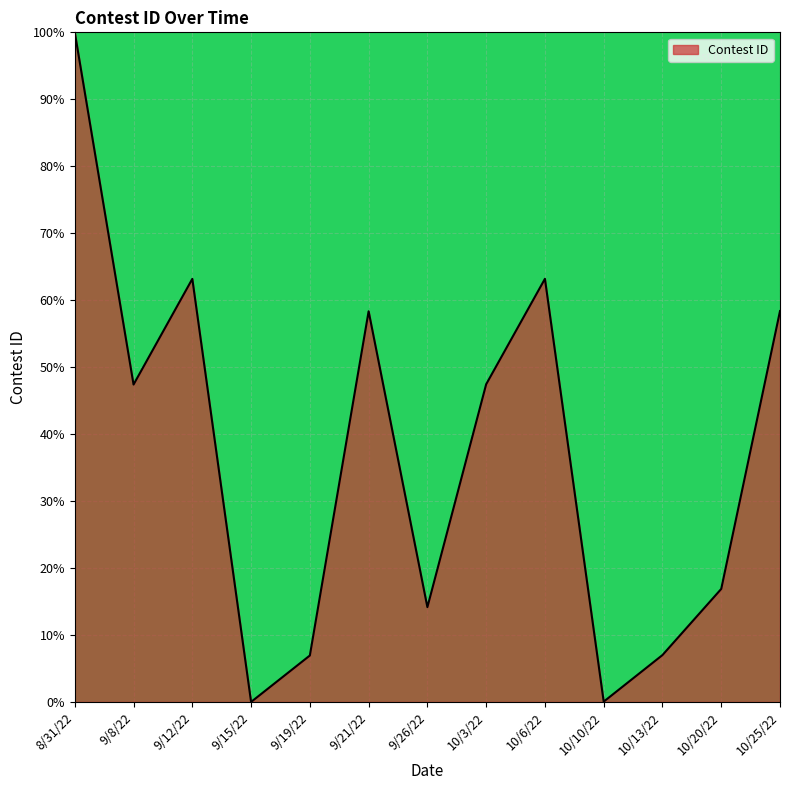

What is the sum of the values at 9/12/22 and 9/21/22?

121.5